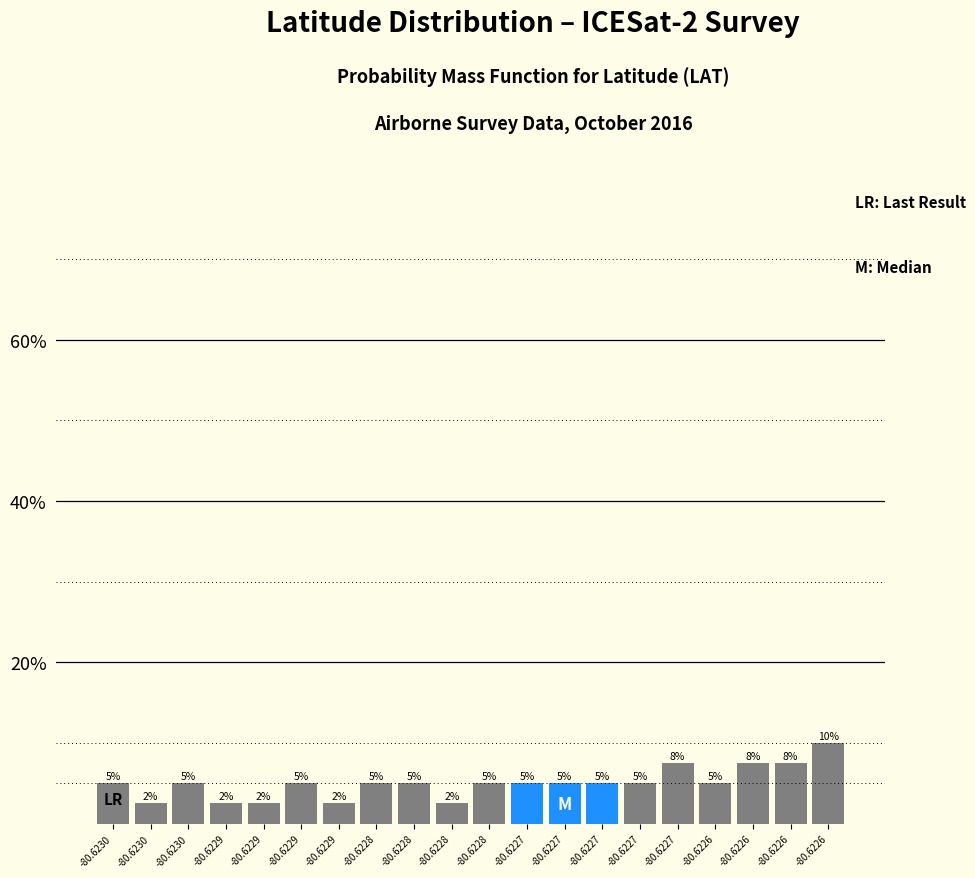

Does the chart contain any negative values?

No